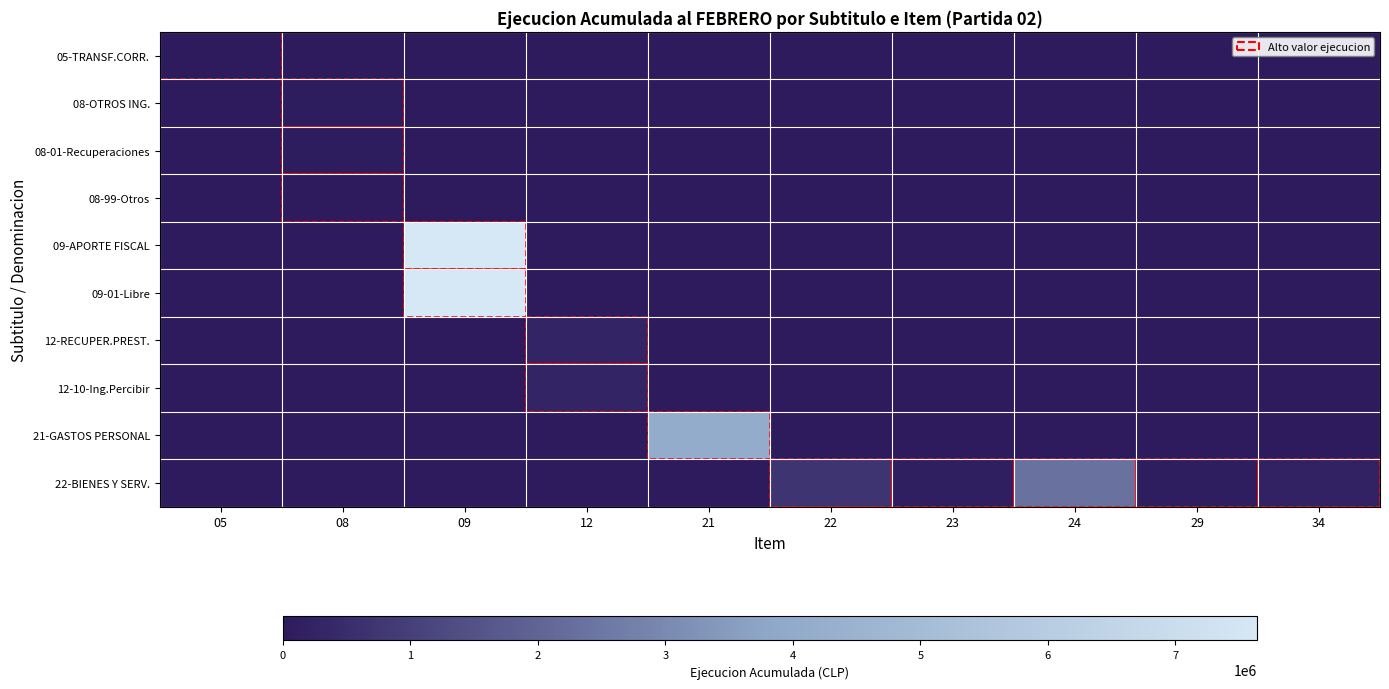

At which category is the sum across all series the highest?

09